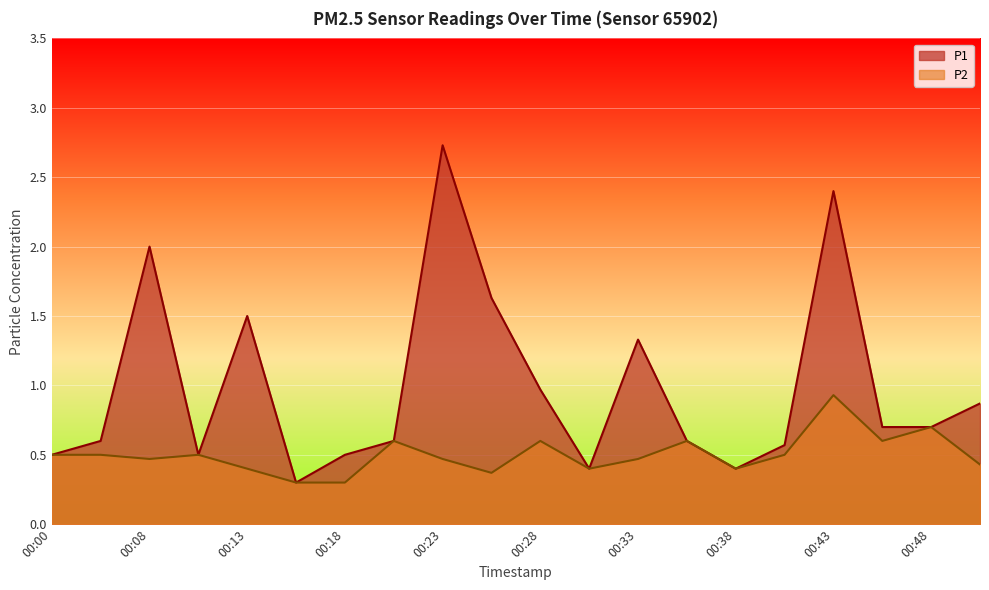

Reading left to right, extract all data points from this chart.

P1: 00:00=0.5	00:03=0.6	00:08=2.0	00:10=0.5	00:13=1.5	00:15=0.3	00:18=0.5	00:20=0.6	00:23=2.7	00:25=1.6	00:28=1.0	00:30=0.4	00:33=1.3	00:35=0.6	00:38=0.4	00:40=0.6	00:43=2.4	00:45=0.7	00:48=0.7	00:50=0.9
P2: 00:00=0.5	00:03=0.5	00:08=0.5	00:10=0.5	00:13=0.4	00:15=0.3	00:18=0.3	00:20=0.6	00:23=0.5	00:25=0.4	00:28=0.6	00:30=0.4	00:33=0.5	00:35=0.6	00:38=0.4	00:40=0.5	00:43=0.9	00:45=0.6	00:48=0.7	00:50=0.4